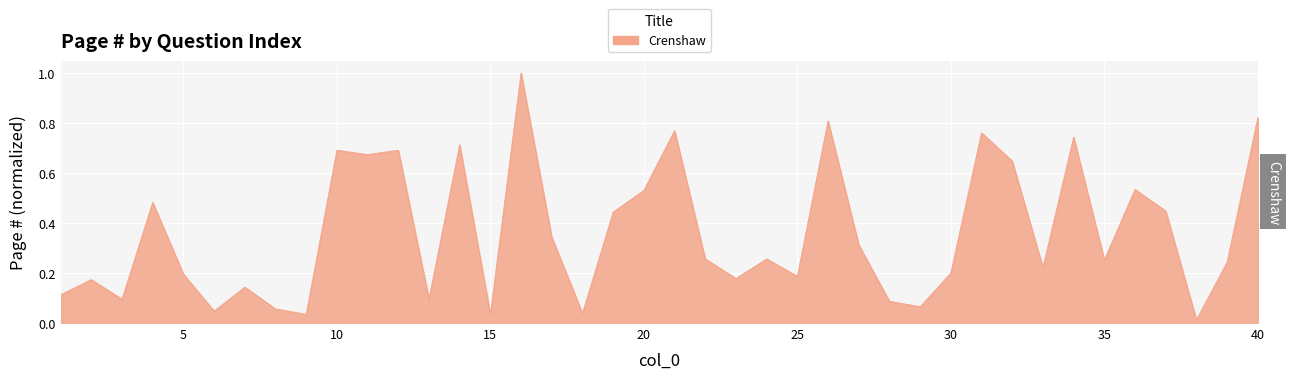

What is the sum of all values?

14.4